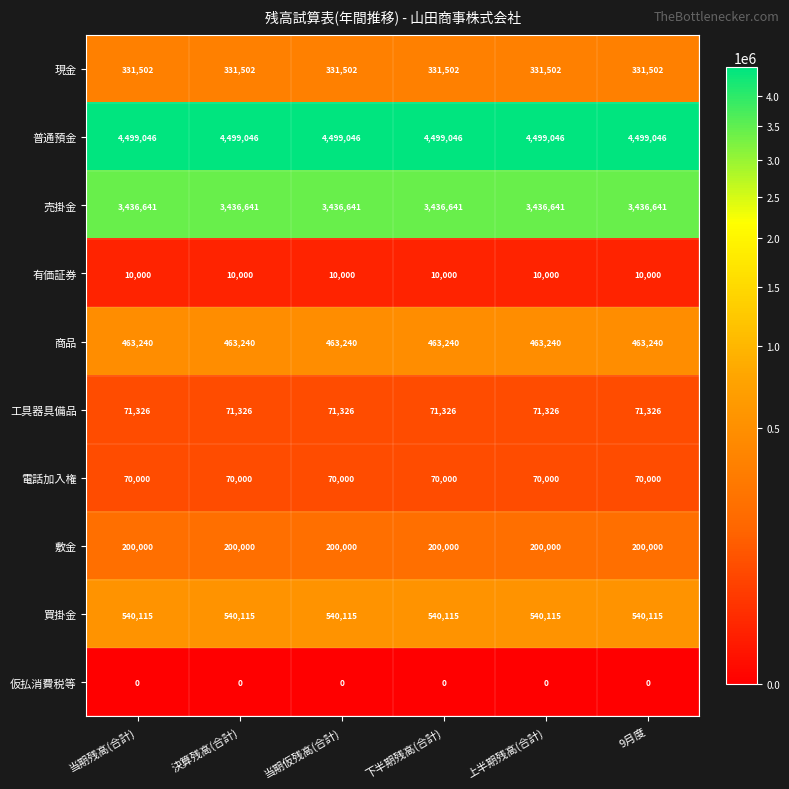

True or false: 敷金 has a value of 200000 at 当期残高(合計).

True